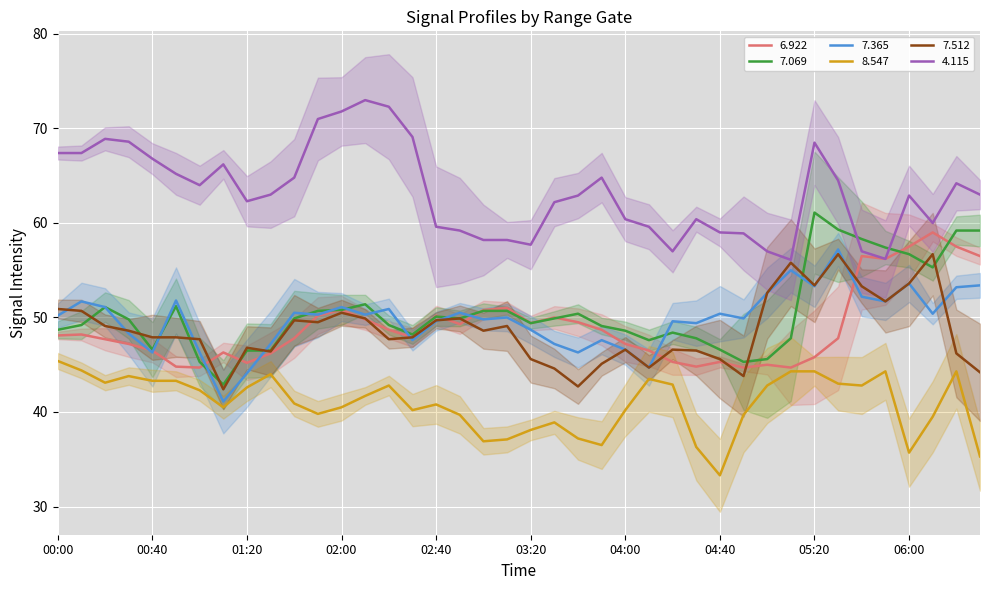

What is the difference between the maximum and minimum values in the 8.547 series?

12.1